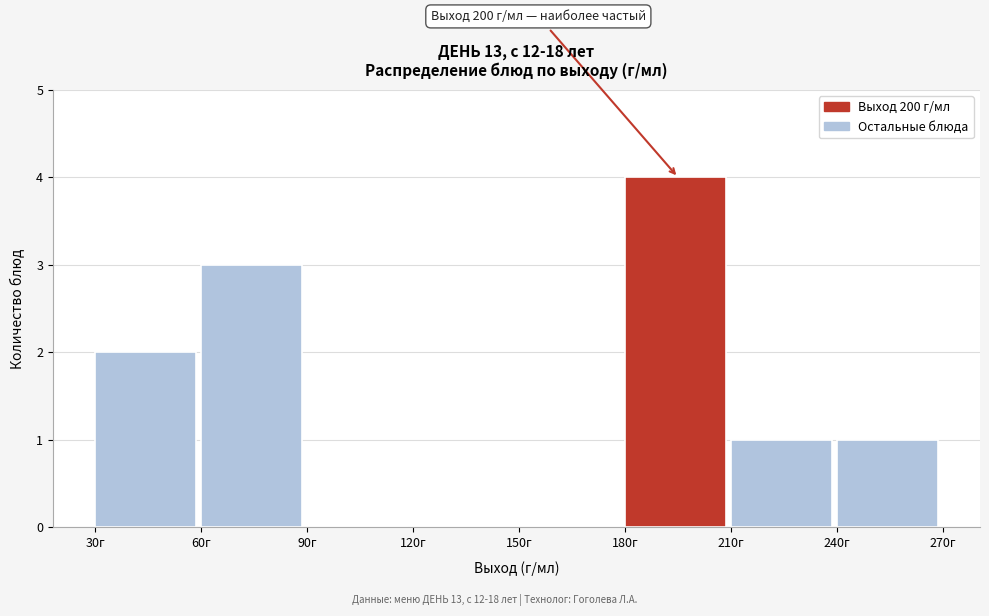

Which range on the x-axis has the tallest bar?

180 to 210